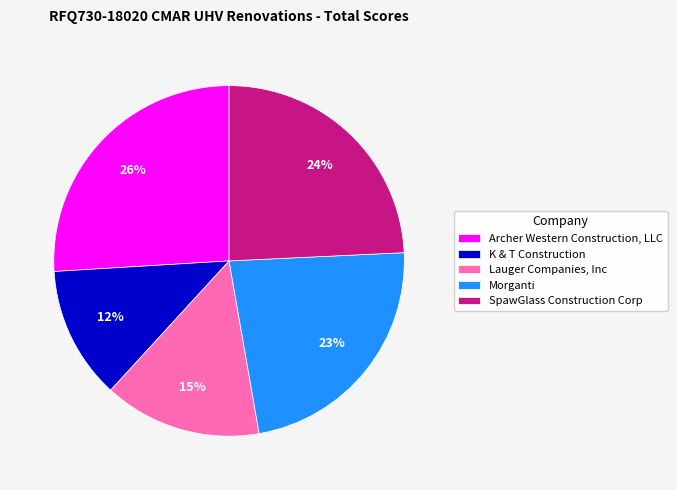

Is there a majority slice in this chart?

No